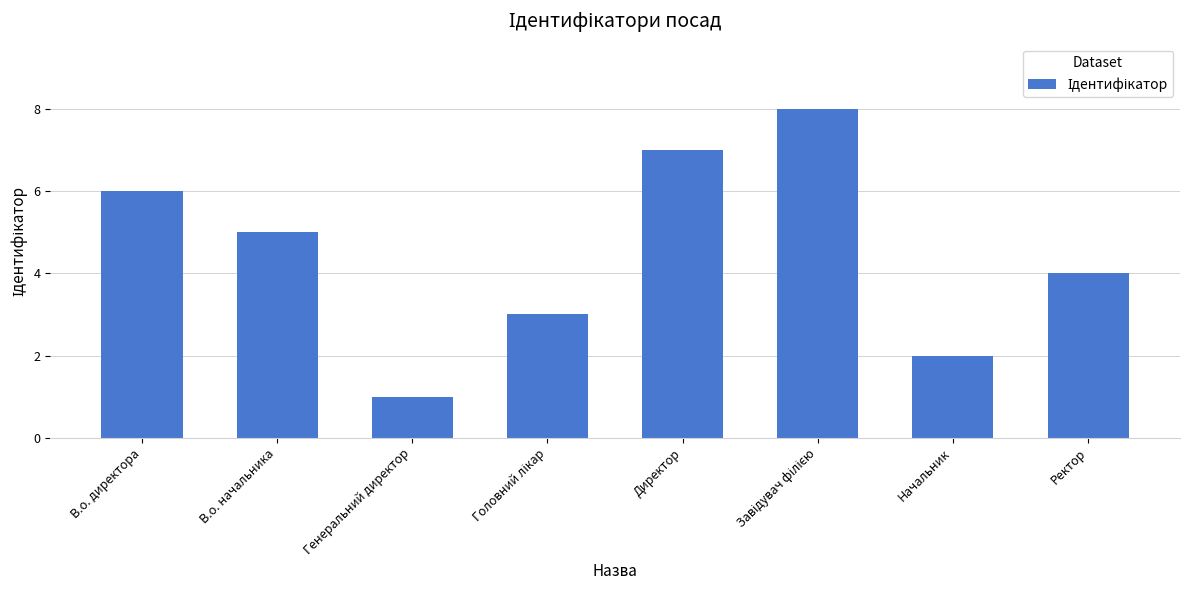

Reading right to left, transcribe all the data shown in this chart.

4	2	8	7	3	1	5	6